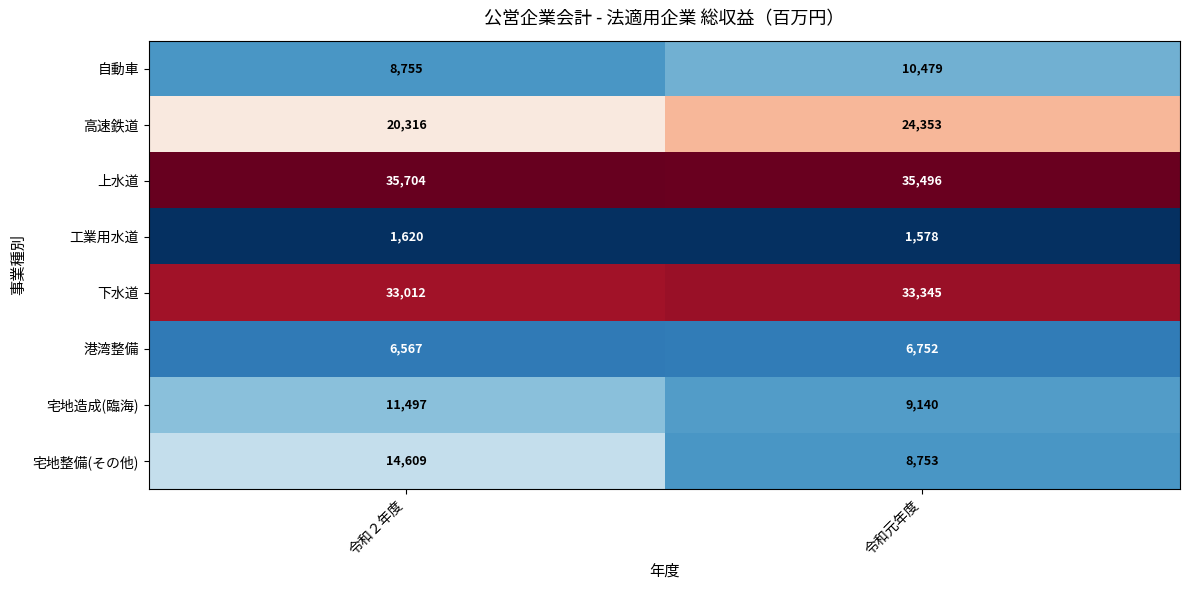

At which category does the chart reach its peak across all series?

令和２年度